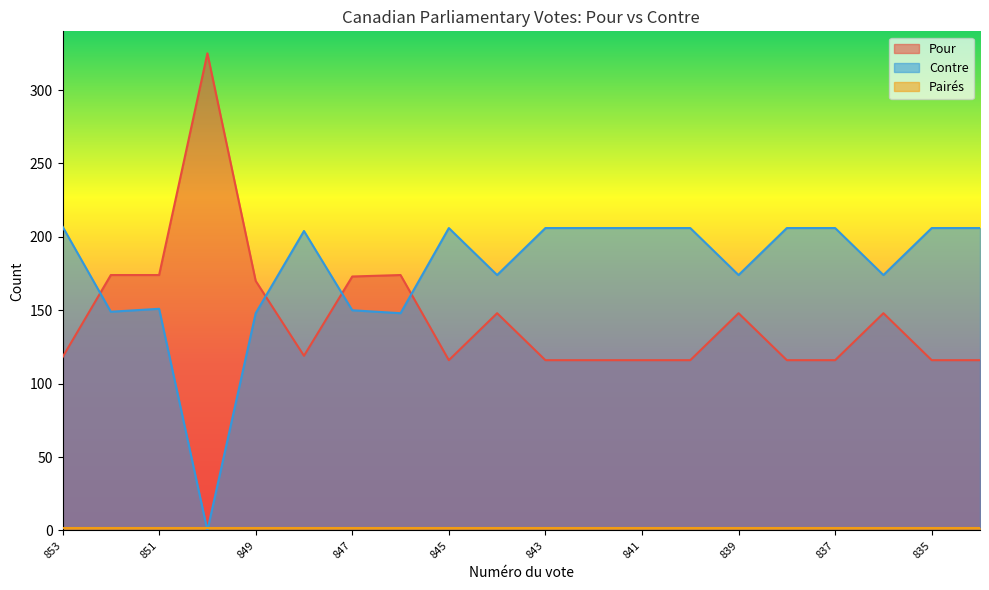

Which series has the largest total across all categories?

Contre